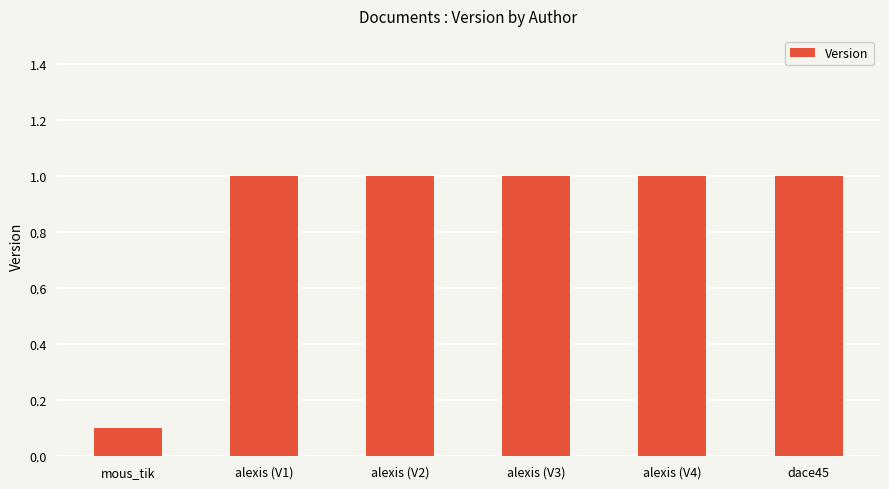

Read the value at alexis (V3).

1.0